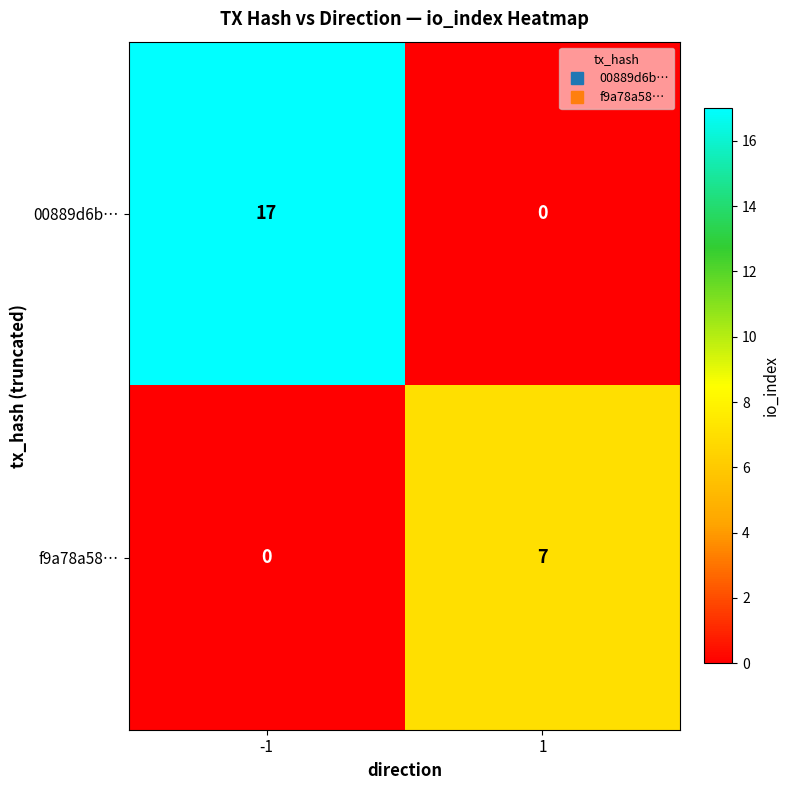

Read the 00889d6b… value at -1.

17